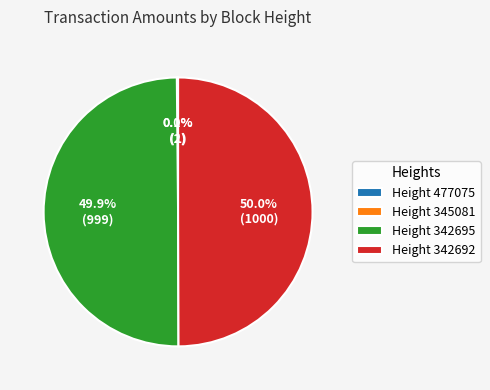

Count the number of slices in the pie.

4